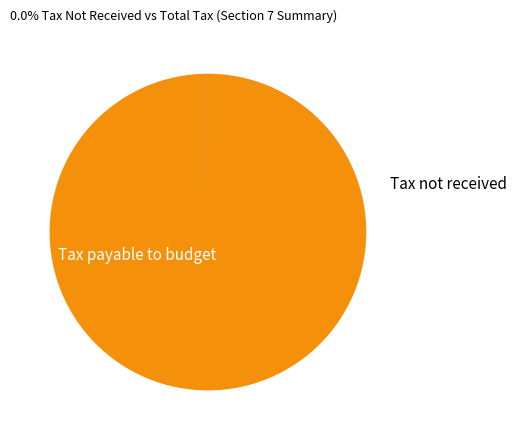

Does any single category account for the majority?

Yes